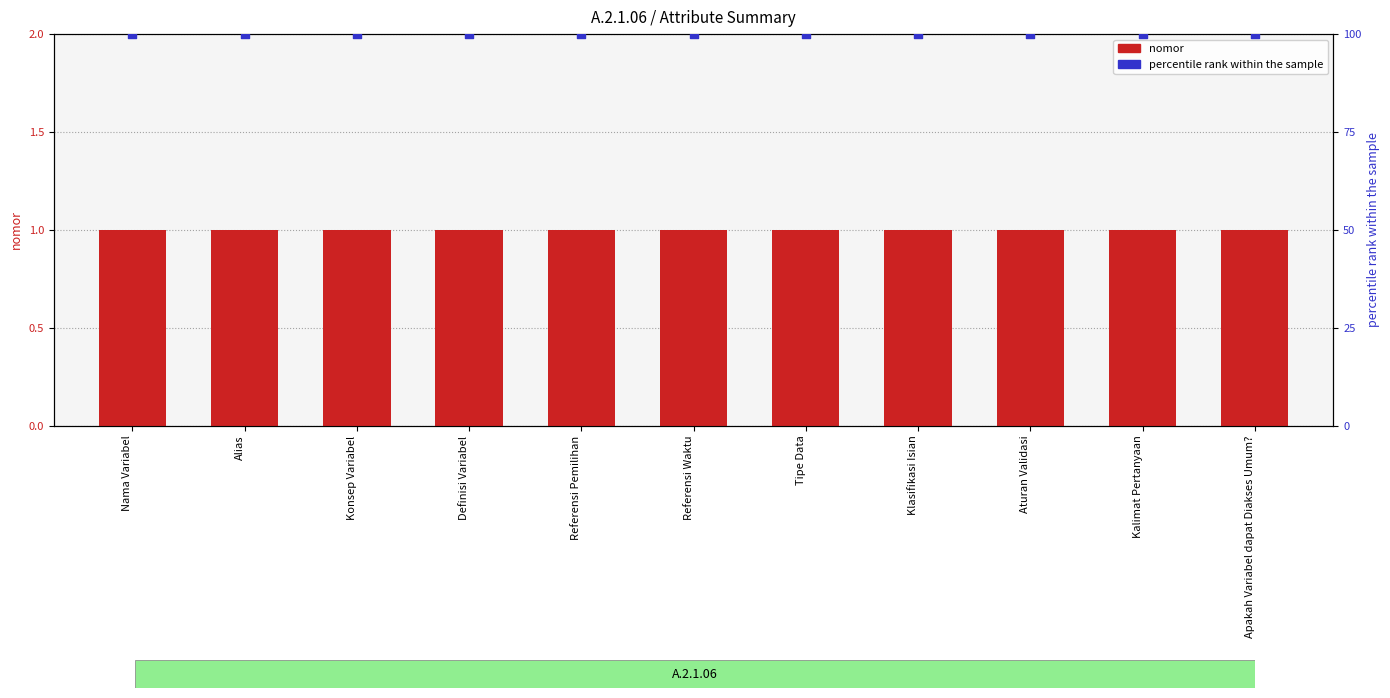

Which series reaches the minimum Y coordinate?

nomor